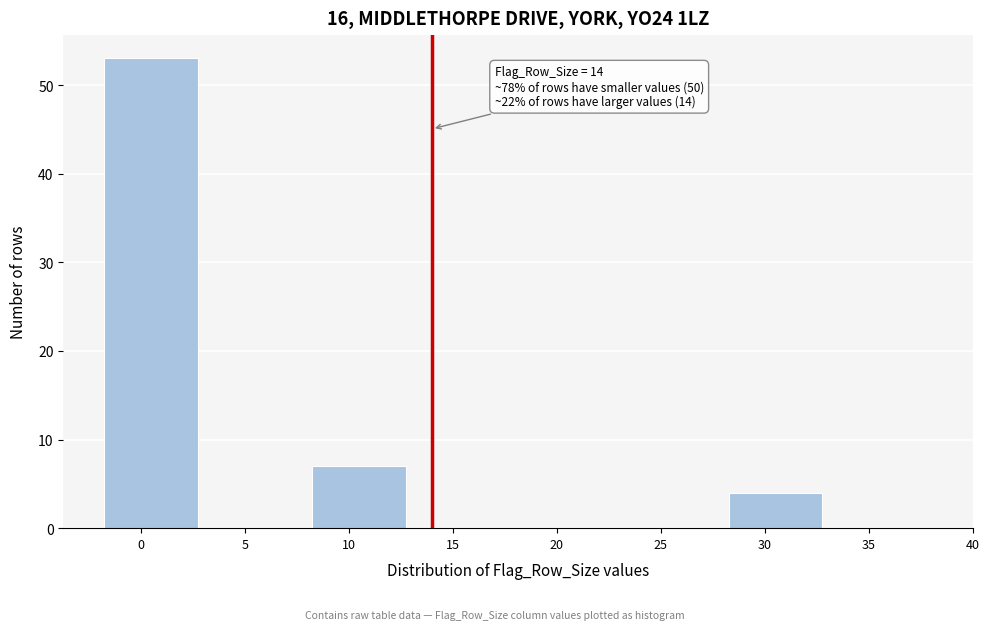

What is the greatest value displayed?

53